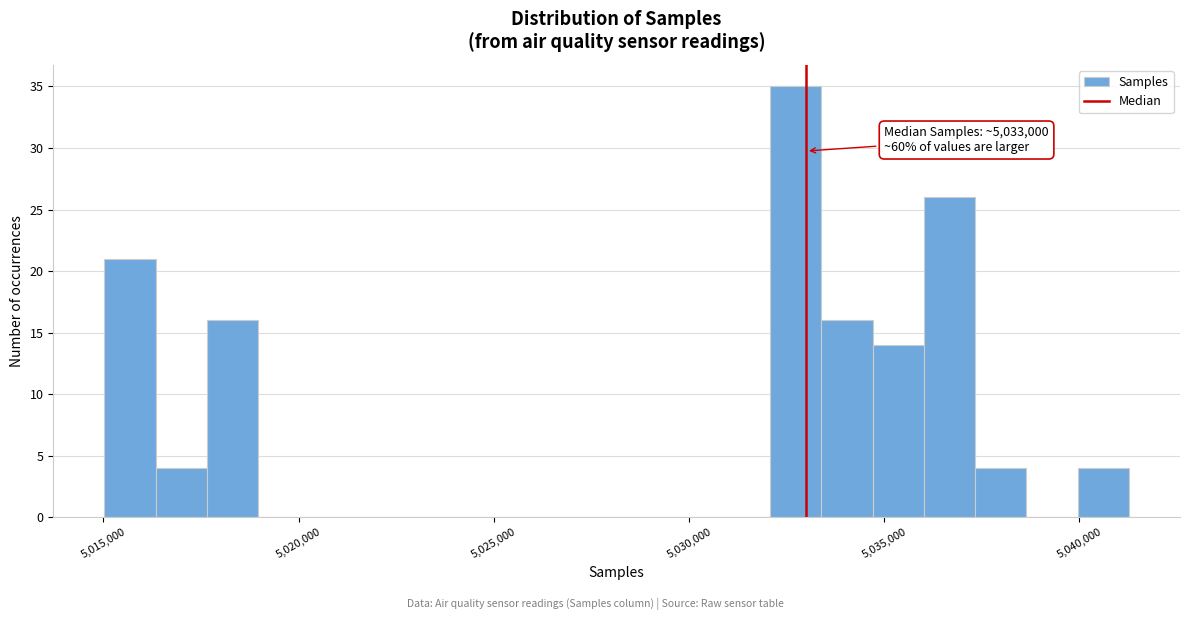

Read against the x-axis, roughly where is the centre of the tallest bar?

5032500